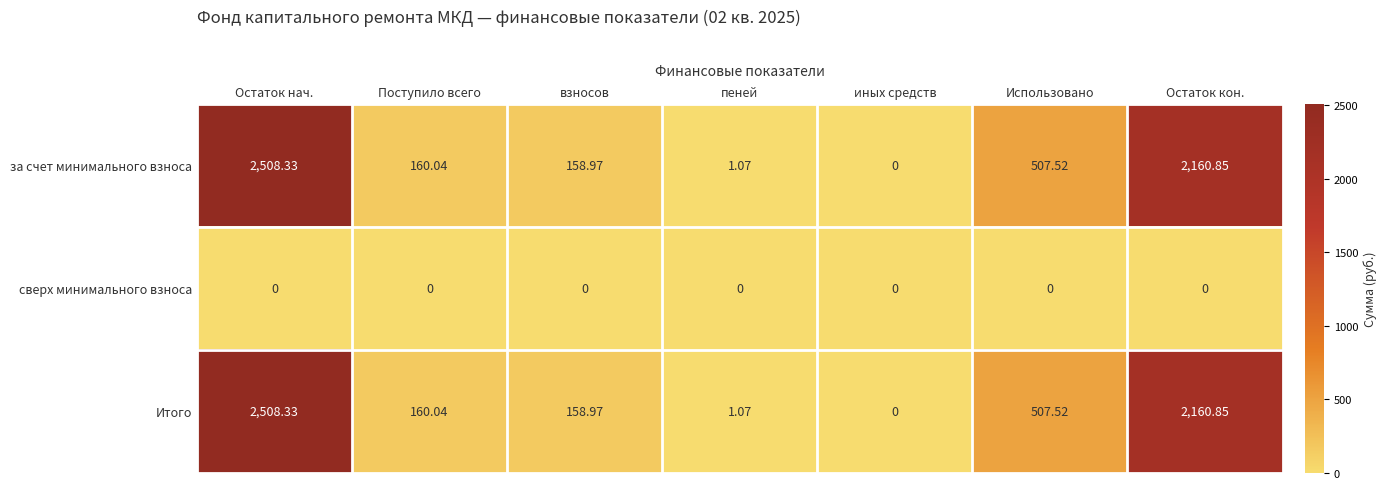

Rank the categories by Итого value from highest to lowest.

Остаток нач., Остаток кон., Использовано, Поступило всего, взносов, пеней, иных средств